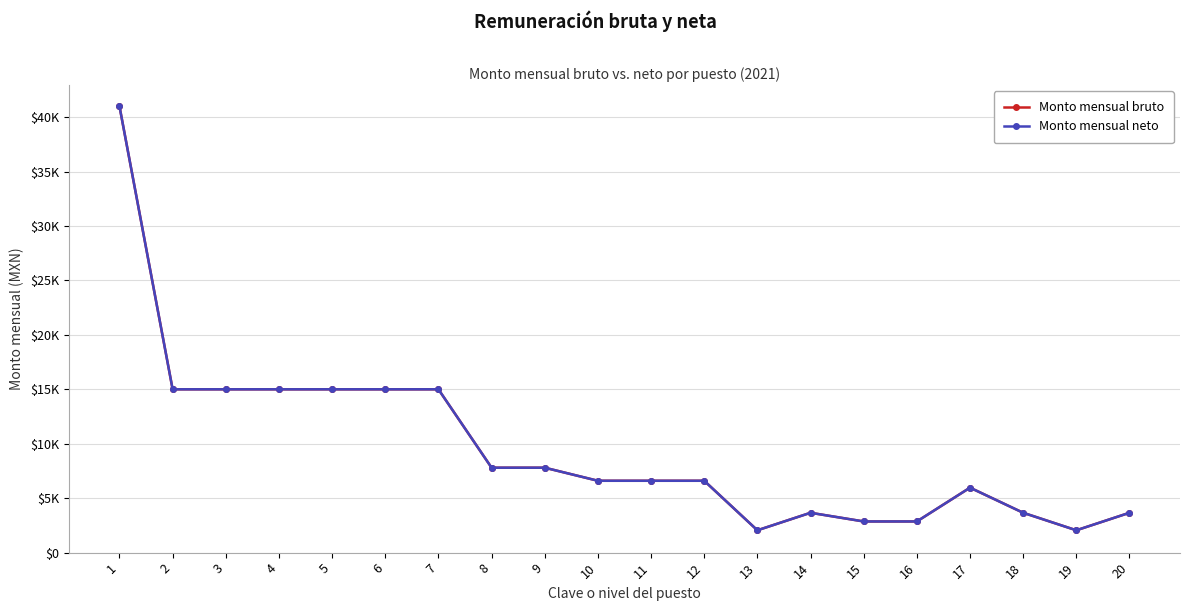

What is the maximum value for Monto mensual bruto?

41000.0